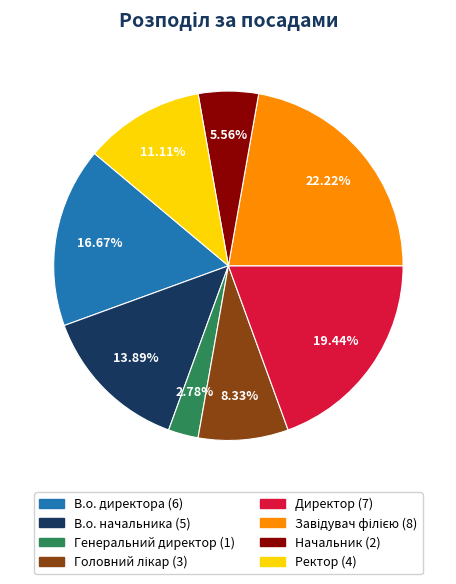

To the nearest percent, what is the combined percentage of В.о. директора and Начальник?

22%